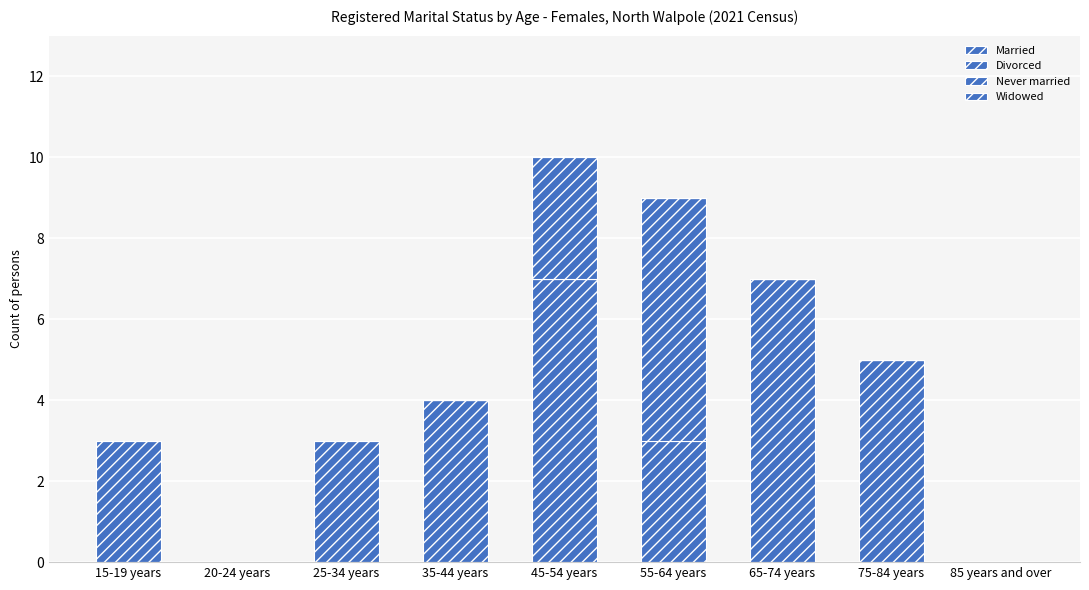

At which category is the sum across all series the highest?

45-54 years